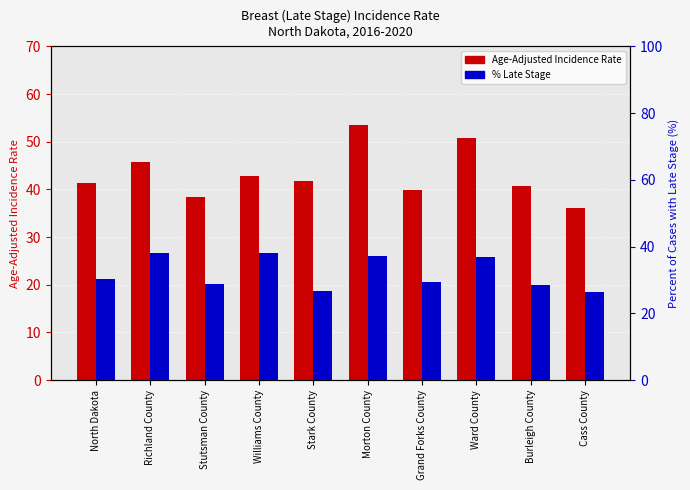

Which series changed the most between Stutsman County and Ward County?

Age-Adjusted Incidence Rate